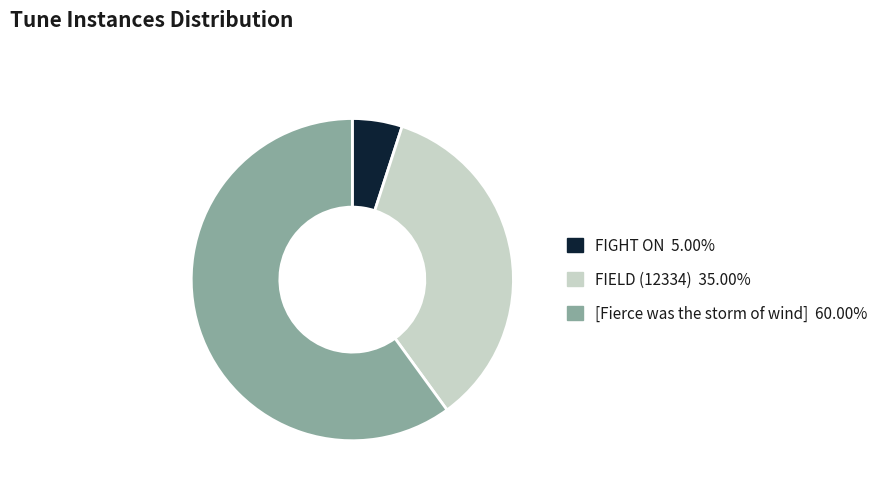

Approximately how many times larger is the value at FIELD (12334) compared to [Fierce was the storm of wind]?

0.6